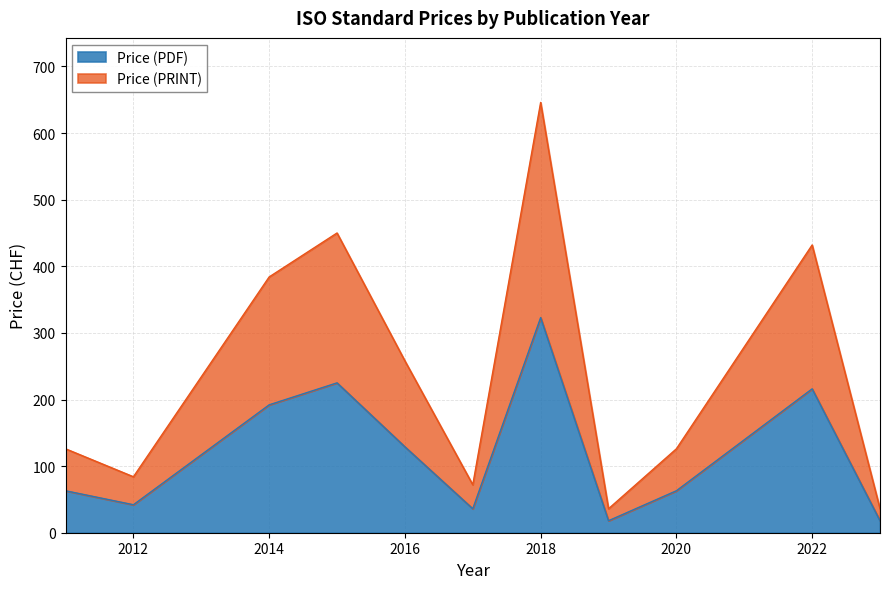

List the series in order of their overall mean, highest first.

Price (PRINT), Price (PDF)